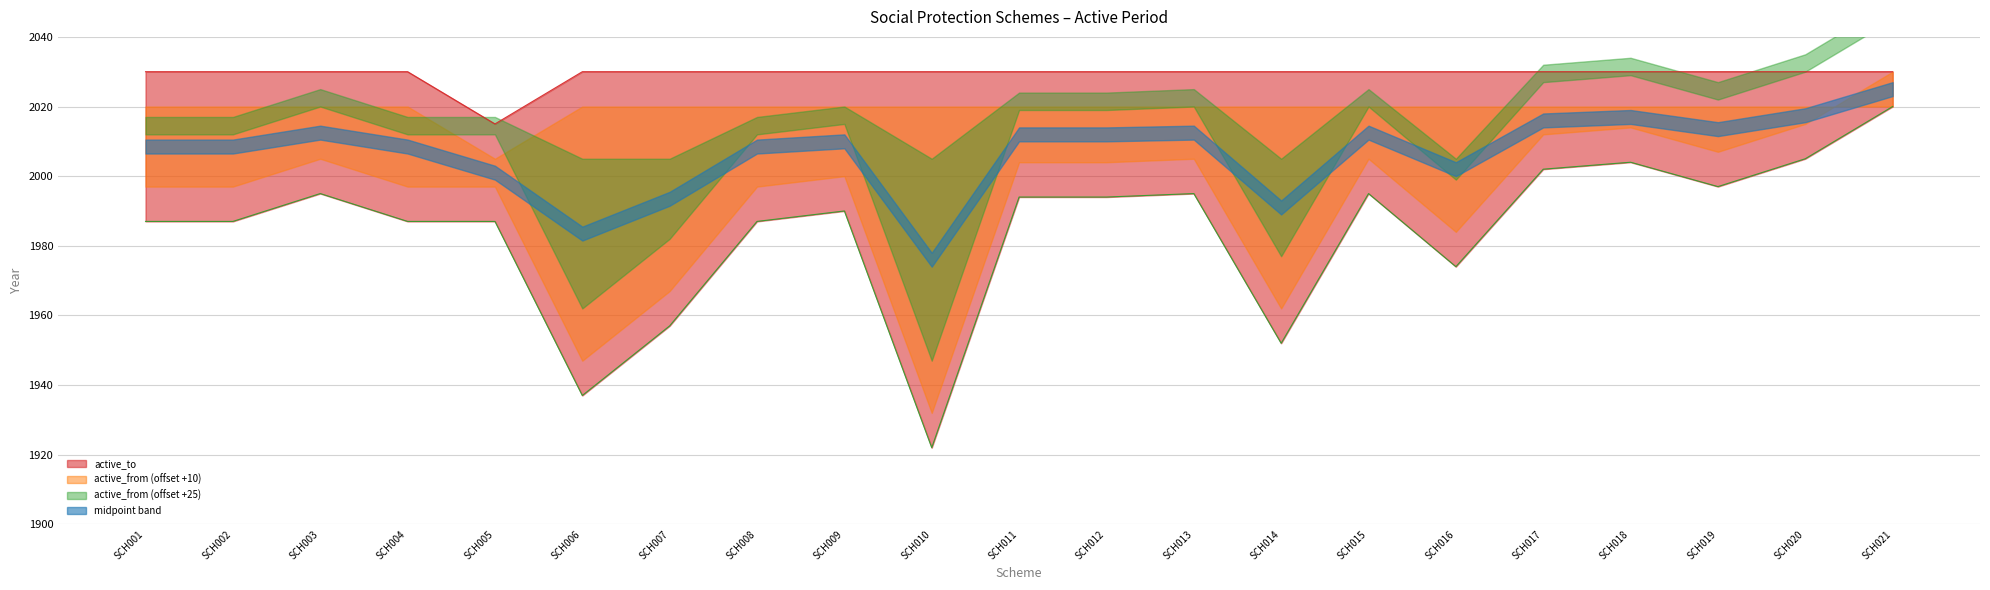

True or false: active_to and active_from intersect in this chart.

False